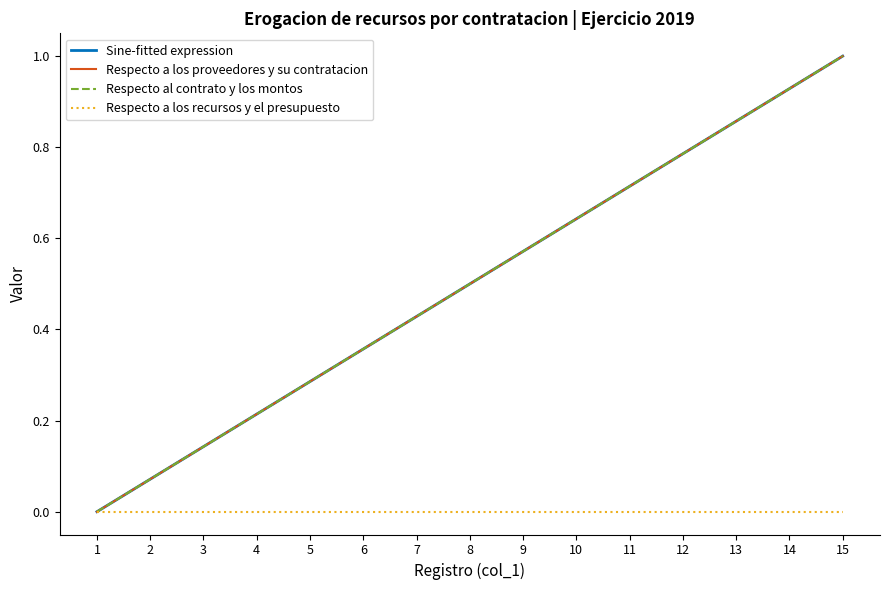

Does the chart have visible grid lines?

No